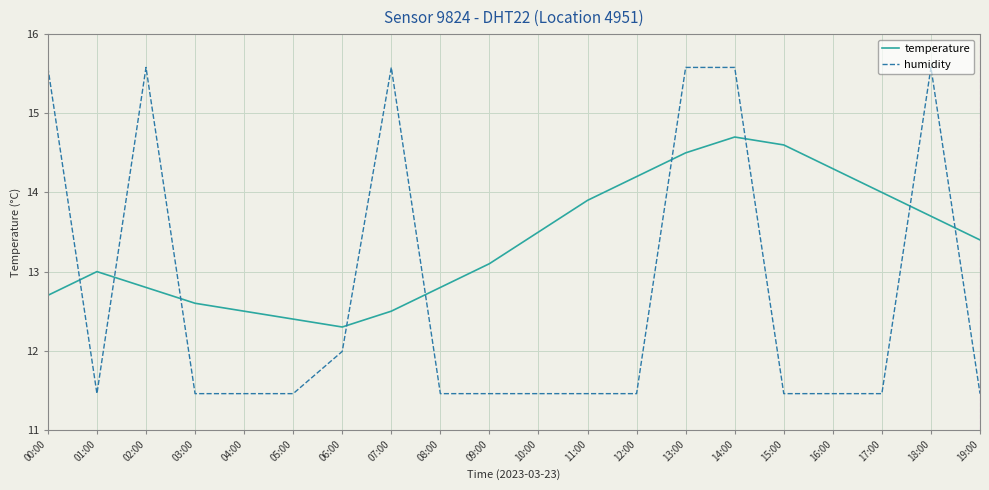

Is this an area chart (filled region under the line)?

No